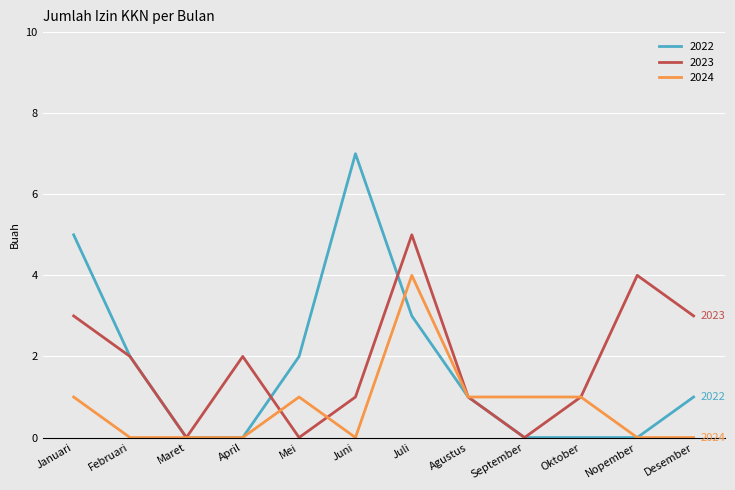

The value of 2023 at Nopember is 4. True or false?

True